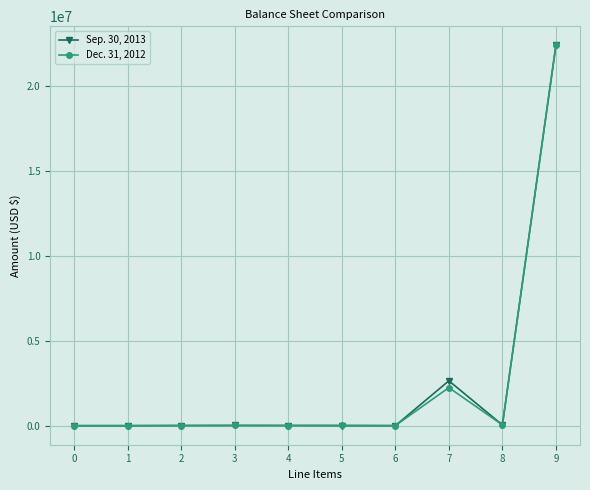

What is the highest value of the Sep. 30, 2013 series?

22400286